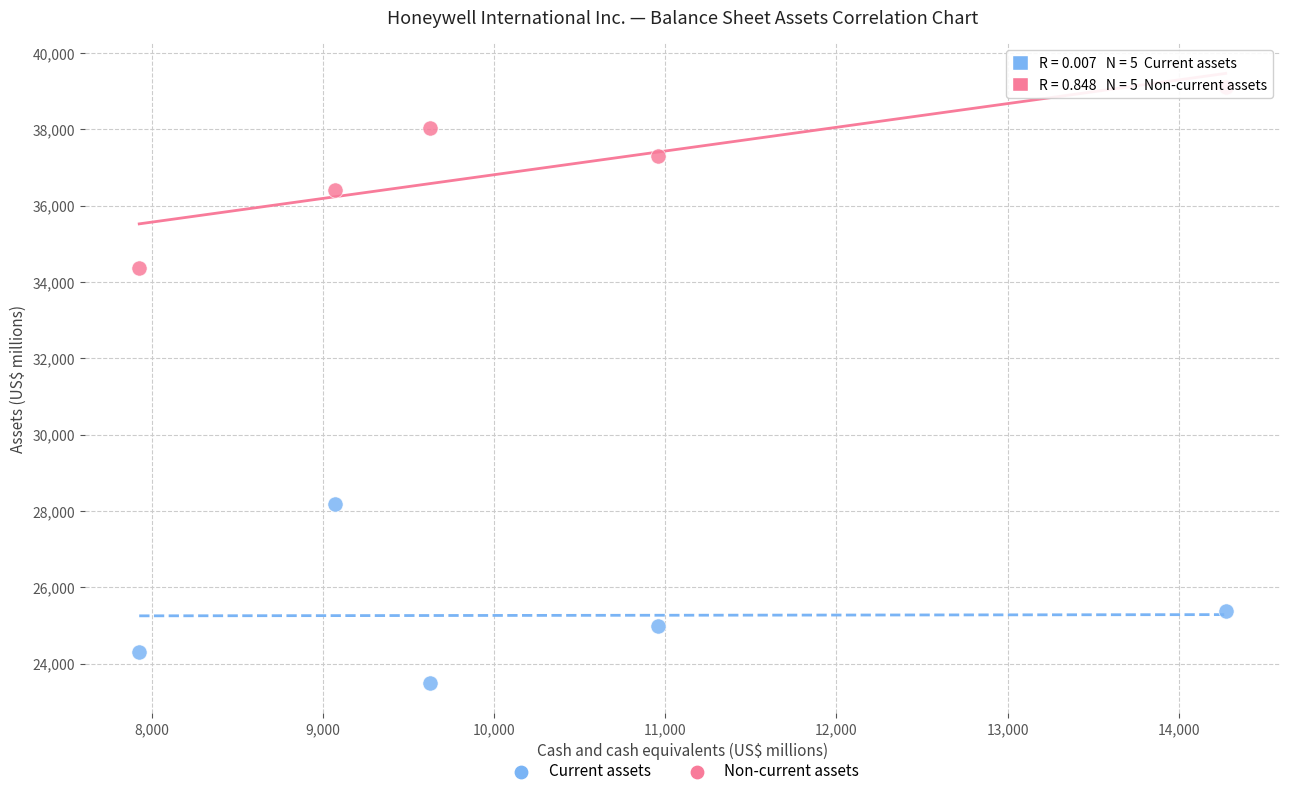

What are all the series names shown in the legend?

Current assets, Non-current assets